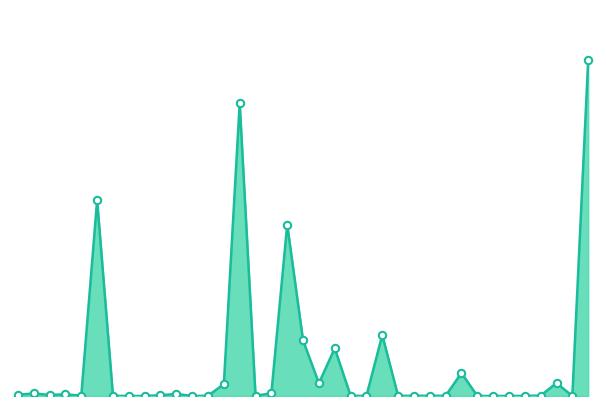

Does the chart have visible grid lines?

No